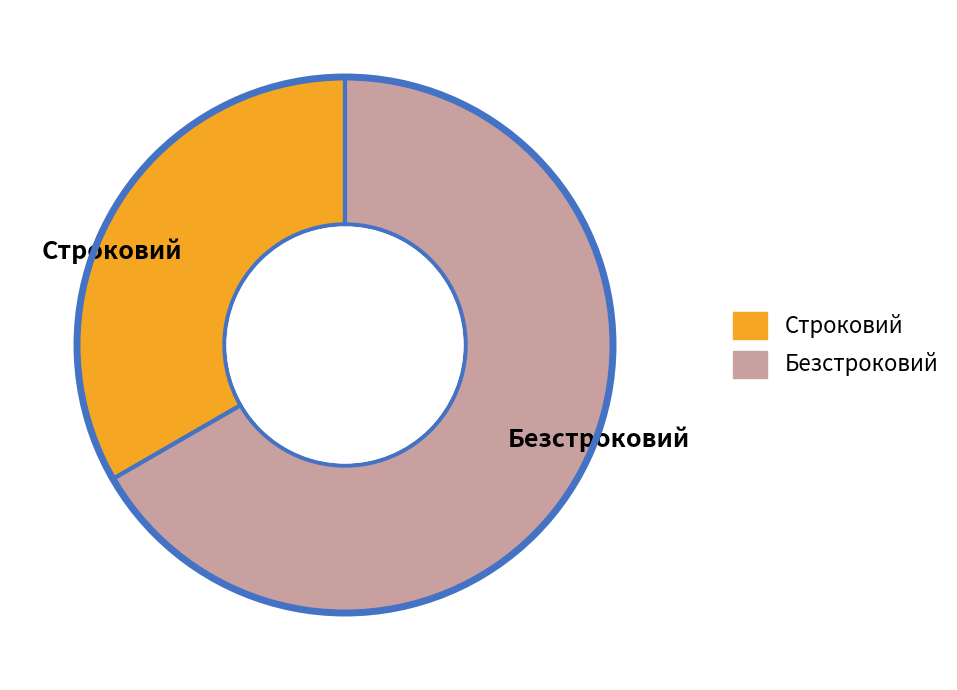

Which category has the smallest portion of the pie?

Строковий